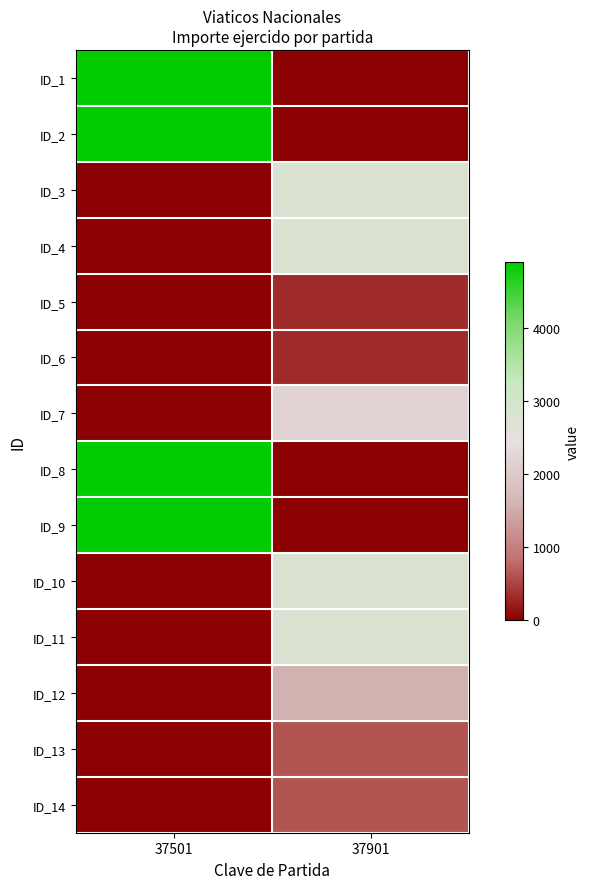

Between 37501 and 37901, which is larger?

37501